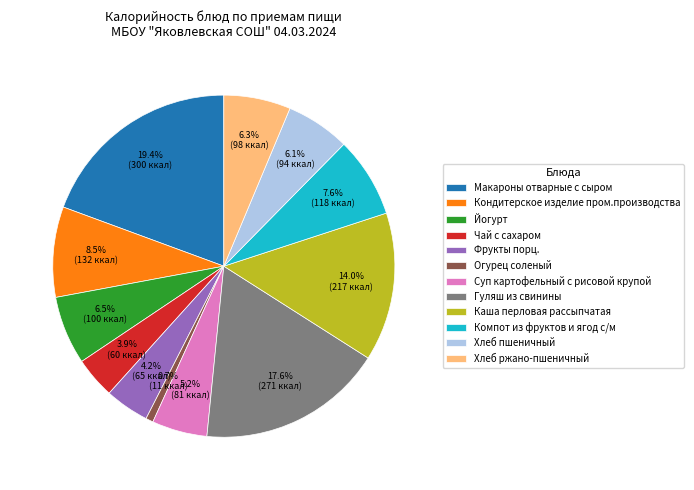

What percentage is the Гуляш из свинины slice, to the nearest percent?

18%